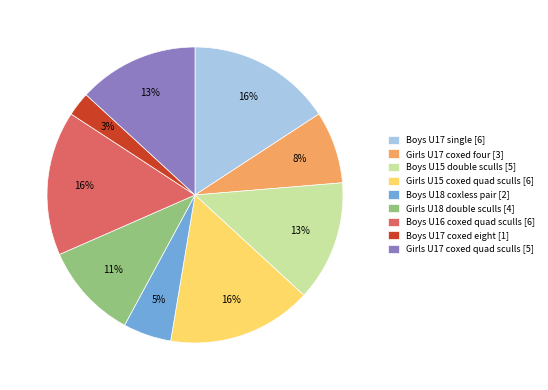

Is there a majority slice in this chart?

No